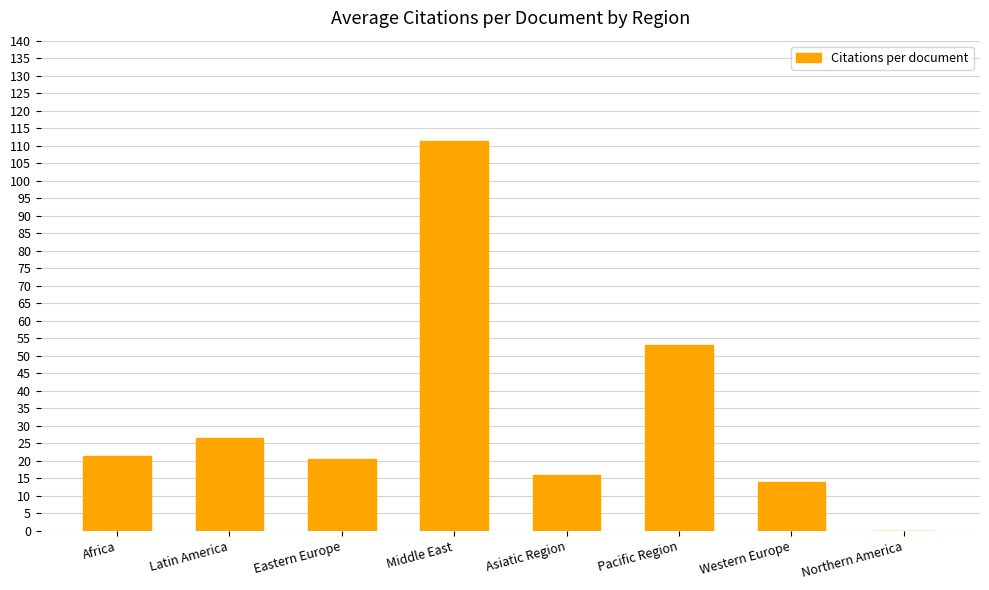

Reading left to right, list all the values displayed in this chart.

21.3	26.4	20.4	111.3	16.0	53.0	14.0	0.0